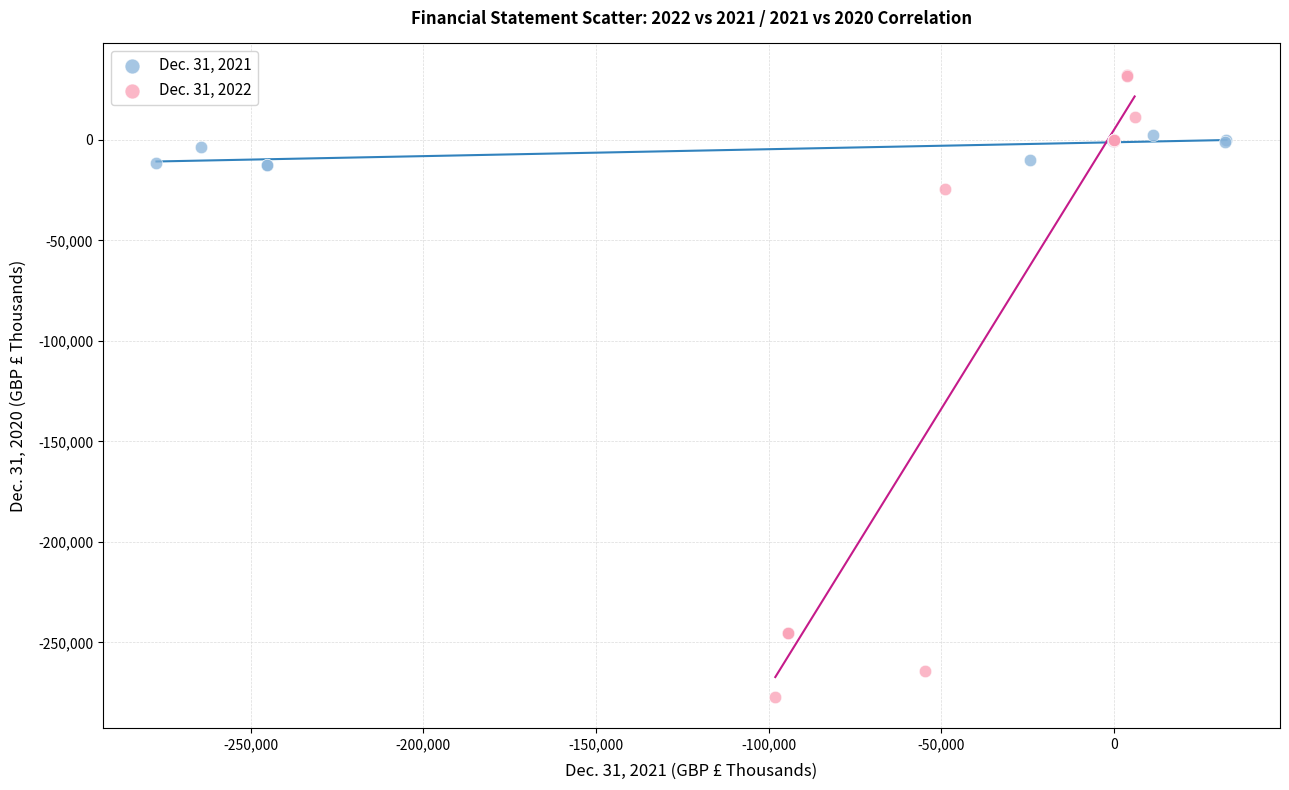

What are all the series names shown in the legend?

Dec. 31, 2021, Dec. 31, 2022